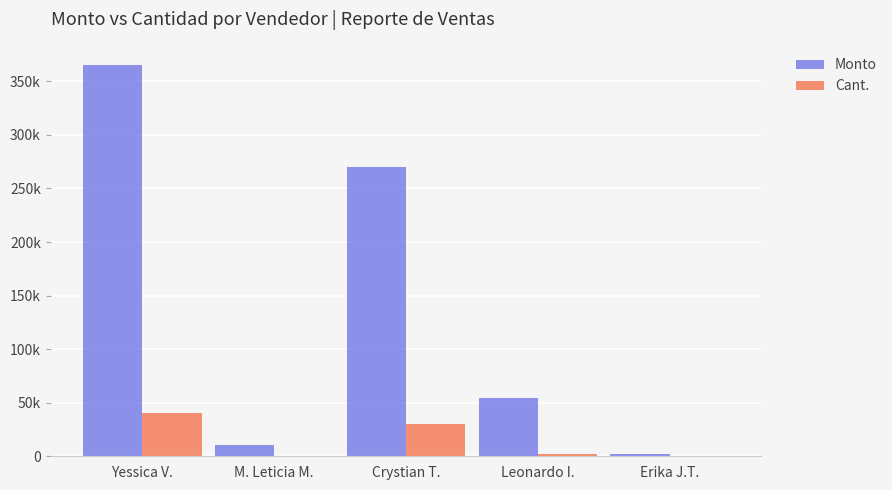

Is it true that Cant. equals 200 at Erika J.T.?

True